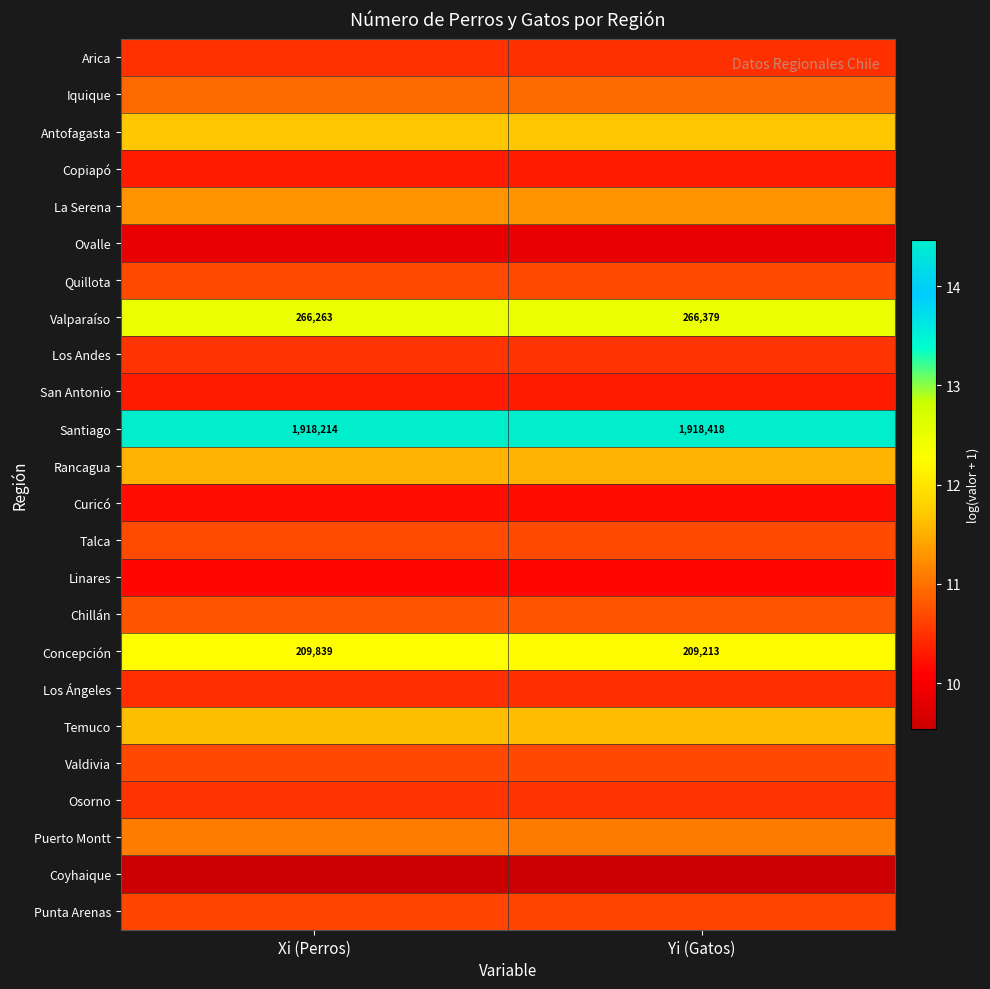

Rank the categories by Santiago value from highest to lowest.

Yi (Gatos), Xi (Perros)